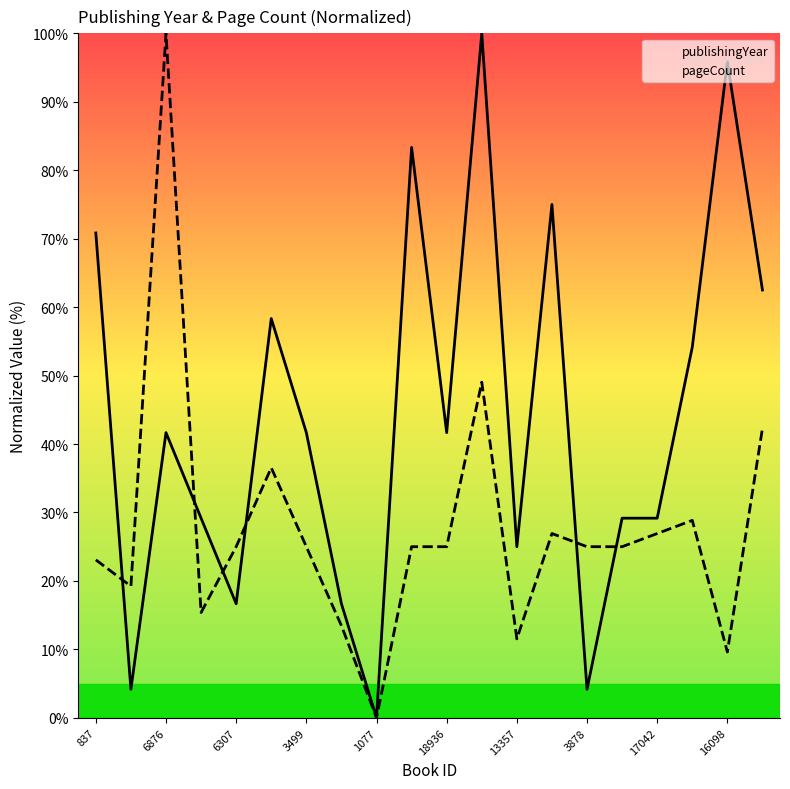

Which series has the largest range (max minus min)?

publishingYear